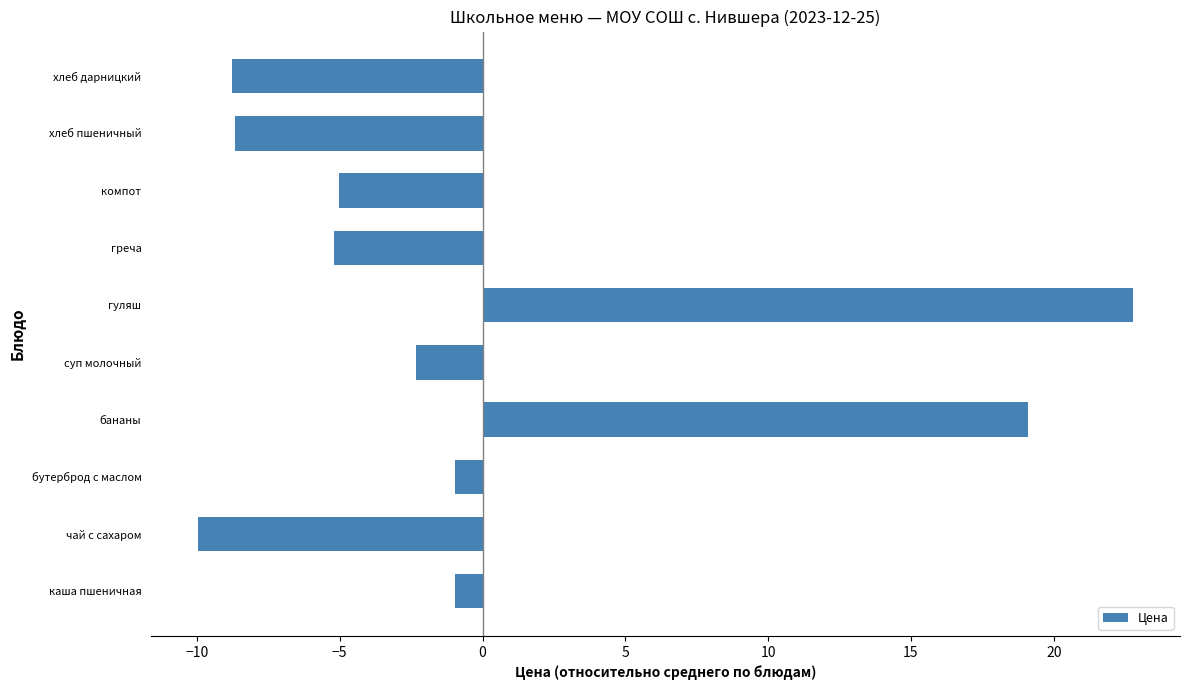

What is the change in value from каша пшеничная to хлеб пшеничный?

-7.7